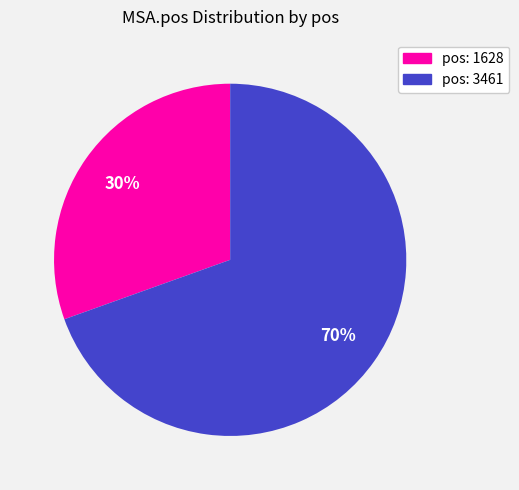

Does any single category account for the majority?

Yes